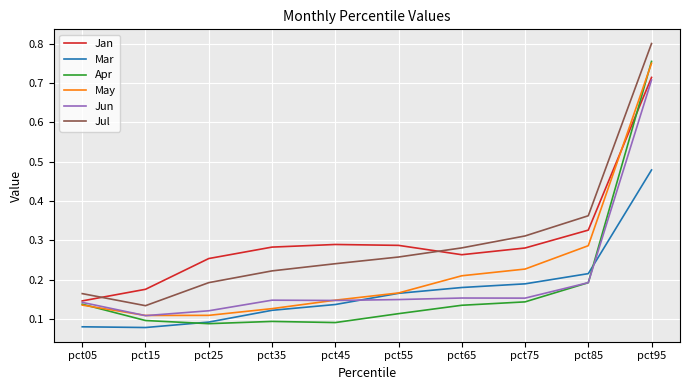

At which category does the chart reach its peak across all series?

pct95